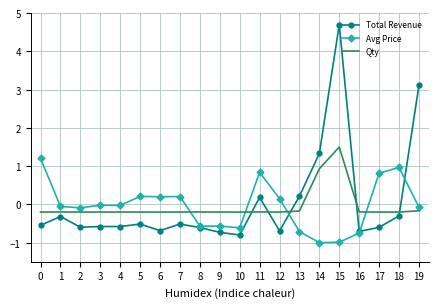

How many values in the Total Revenue series exceed 0?

5